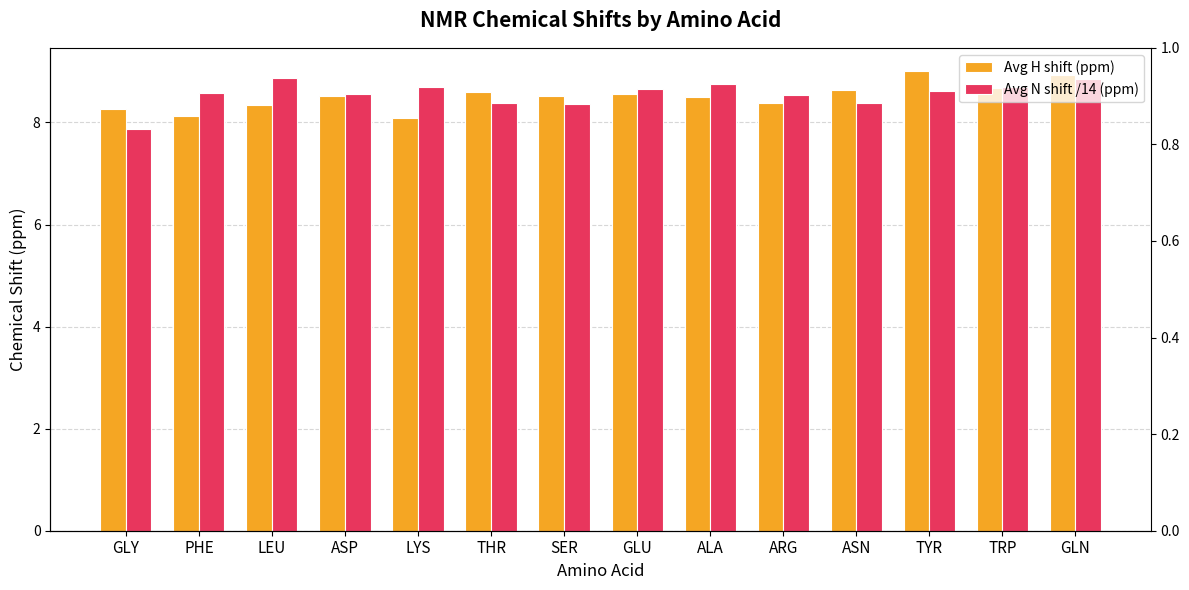

What is the approximate value of Avg N shift /14 (ppm) at GLY?

7.9